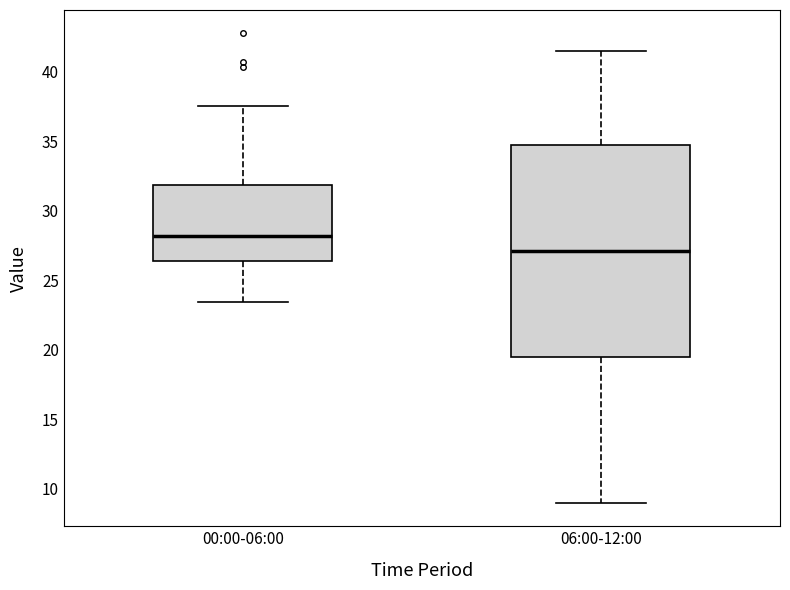

Where is the lower edge of the box for 06:00-12:00 on the y-axis? The values are not printed on the chart, so give them approximately, as read against the axis.

19.5